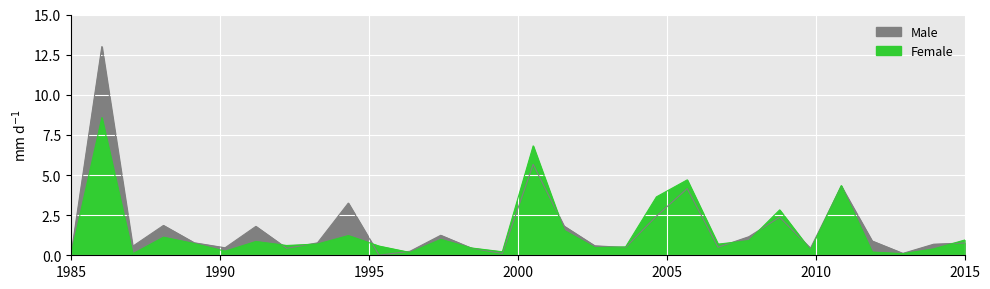

What is the spread (max minus min) of values at Se07?

0.9